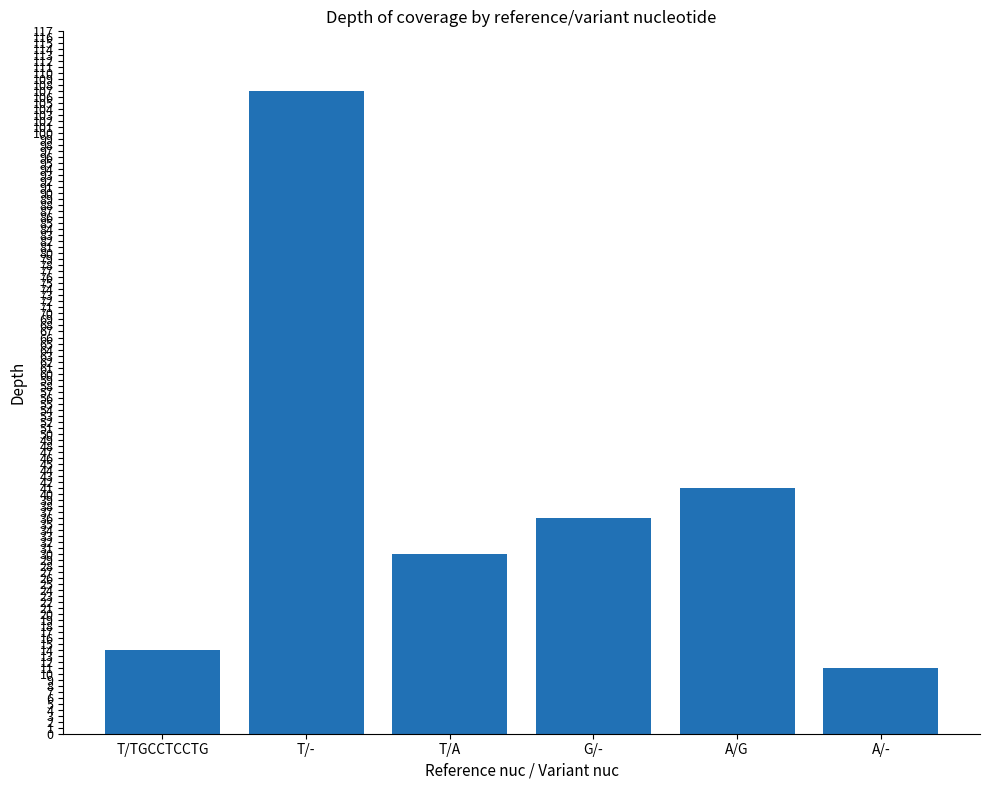

At which label is the value closest to 59?

A/G